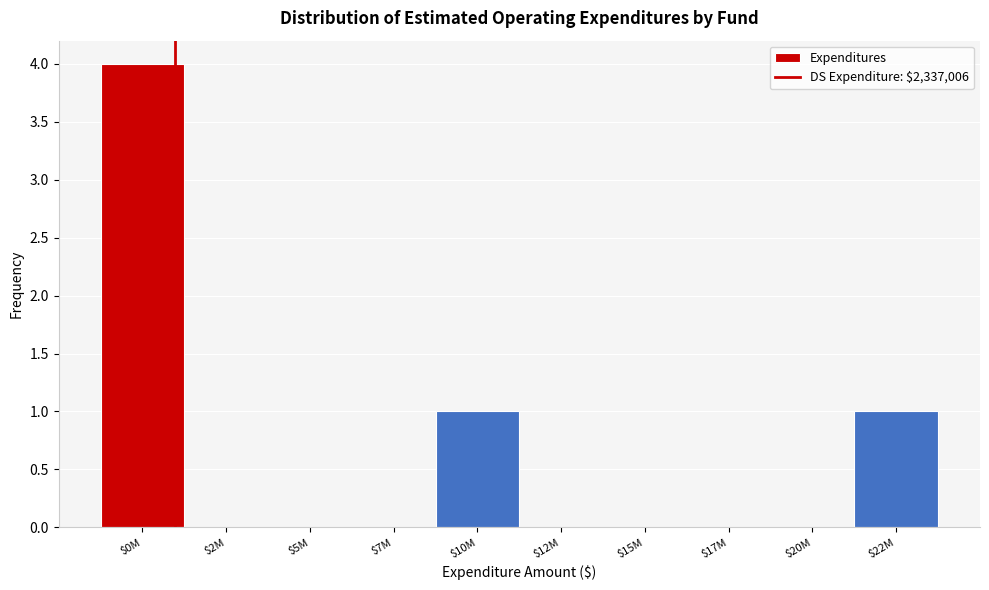

What is the maximum value shown in the chart?

4